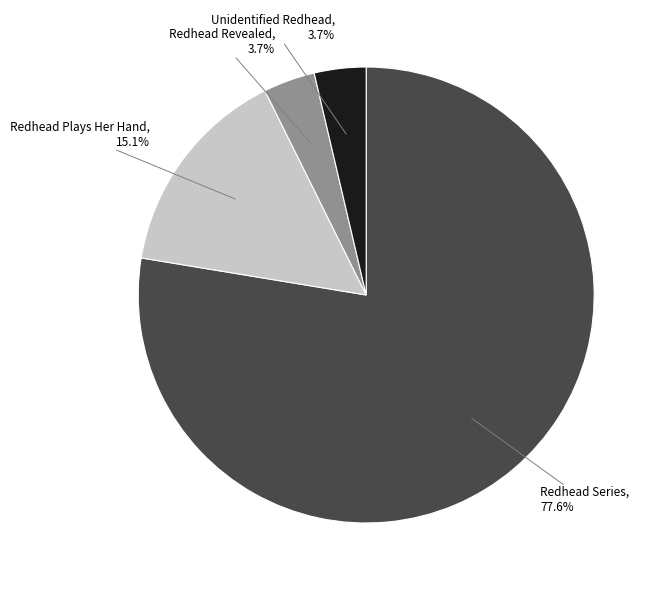

Between Redhead Series and Redhead Revealed, which is larger?

Redhead Series